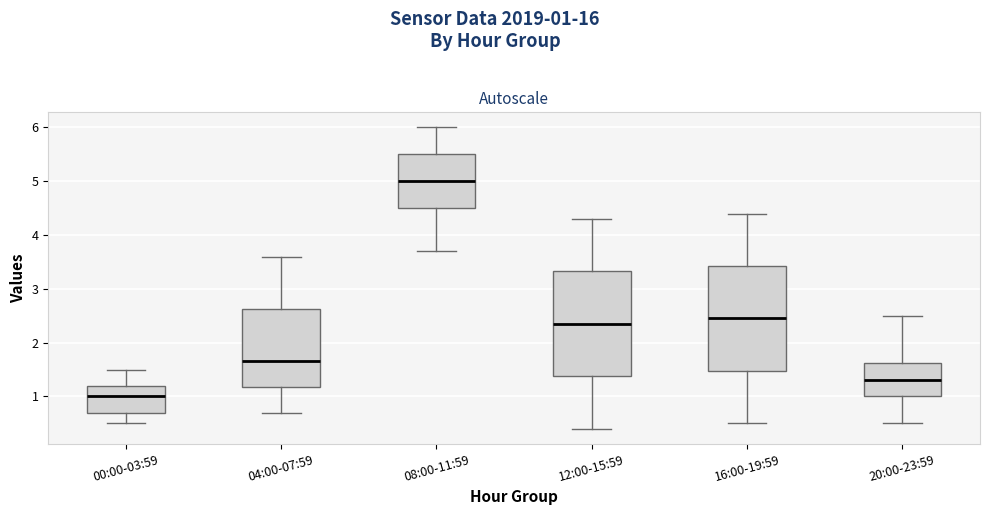

Reading left to right, read every box against the y-axis: the position of its median line, the range the box covers, and the ends of its whiskers. The values are not printed on the chart, so give them approximately, as read against the axis.

00:00-03:59: median 1.0, box 0.7 to 1.2, whiskers 0.5 to 1.5
04:00-07:59: median 1.7, box 1.2 to 2.6, whiskers 0.7 to 3.6
08:00-11:59: median 5.0, box 4.5 to 5.5, whiskers 3.7 to 6.0
12:00-15:59: median 2.4, box 1.4 to 3.3, whiskers 0.4 to 4.3
16:00-19:59: median 2.5, box 1.5 to 3.4, whiskers 0.5 to 4.4
20:00-23:59: median 1.3, box 1.0 to 1.6, whiskers 0.5 to 2.5